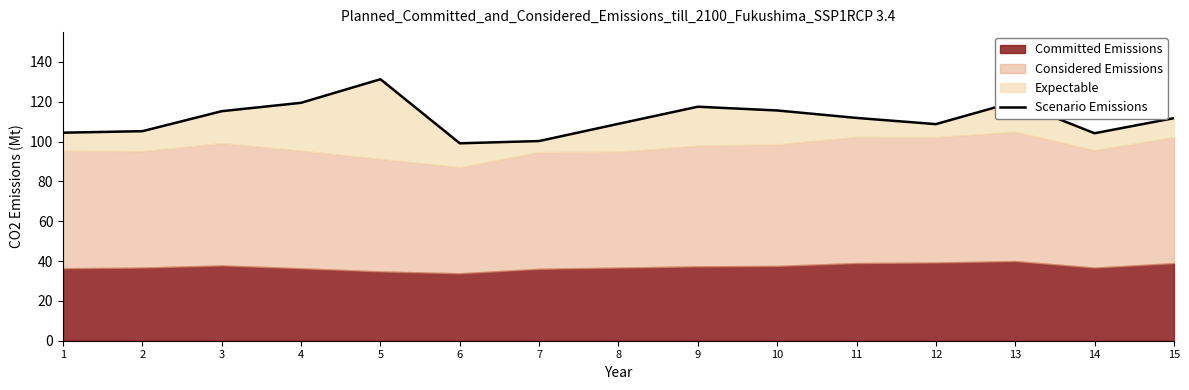

Reading left to right, extract all data points from this chart.

1=104.5	2=105.2	3=115.3	4=119.5	5=131.3	6=99.2	7=100.3	8=108.9	9=117.5	10=115.6	11=111.9	12=108.8	13=120.0	14=104.2	15=111.8